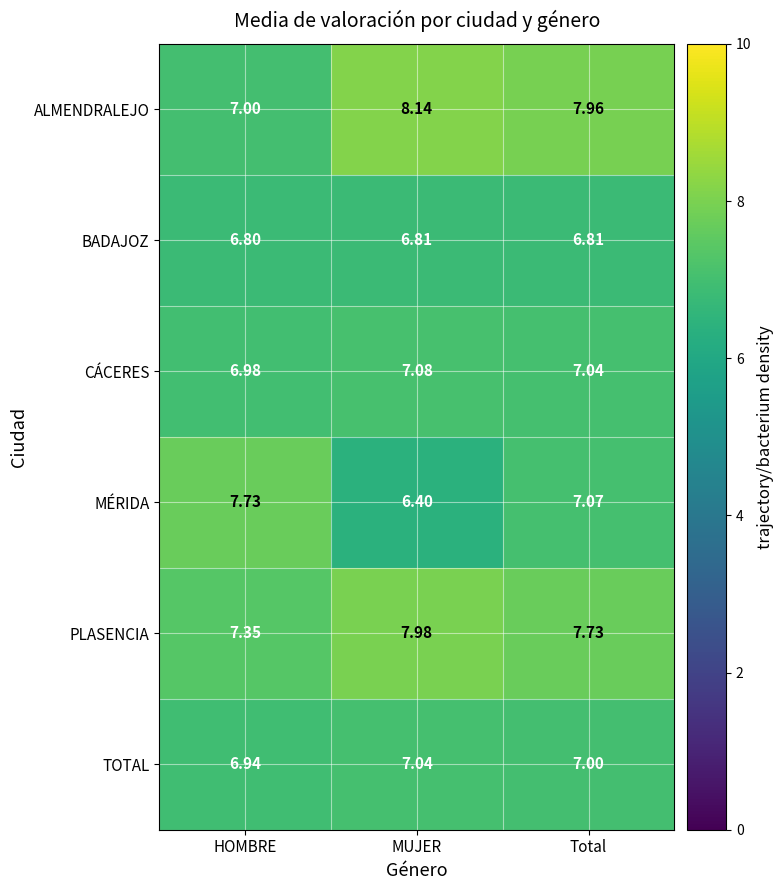

At which category is the sum across all series the highest?

Total